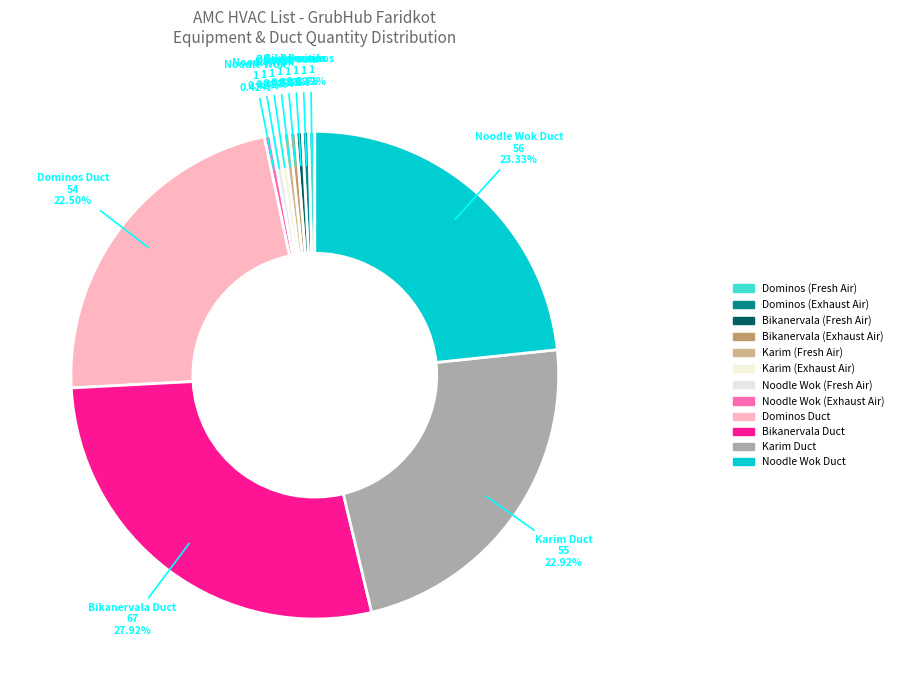

What is the total percentage of Dominos (Fresh Air) and Bikanervala Duct?

28.3%